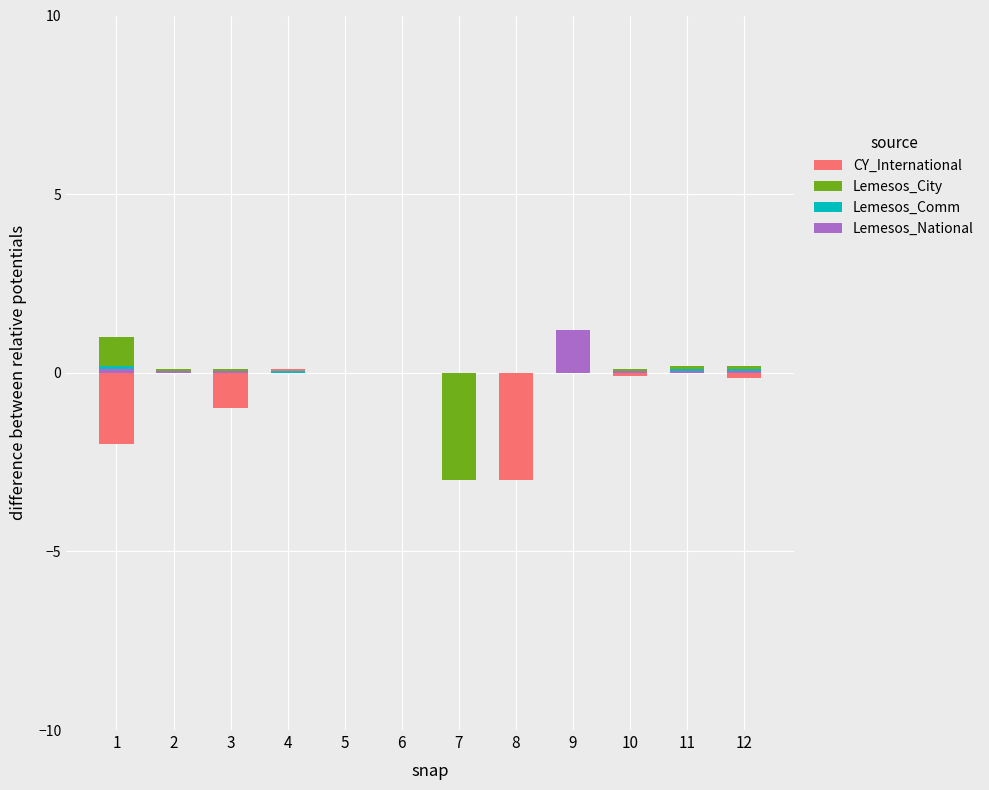

What is the difference between the second highest and minimum values in the Lemesos_Comm series?

0.2